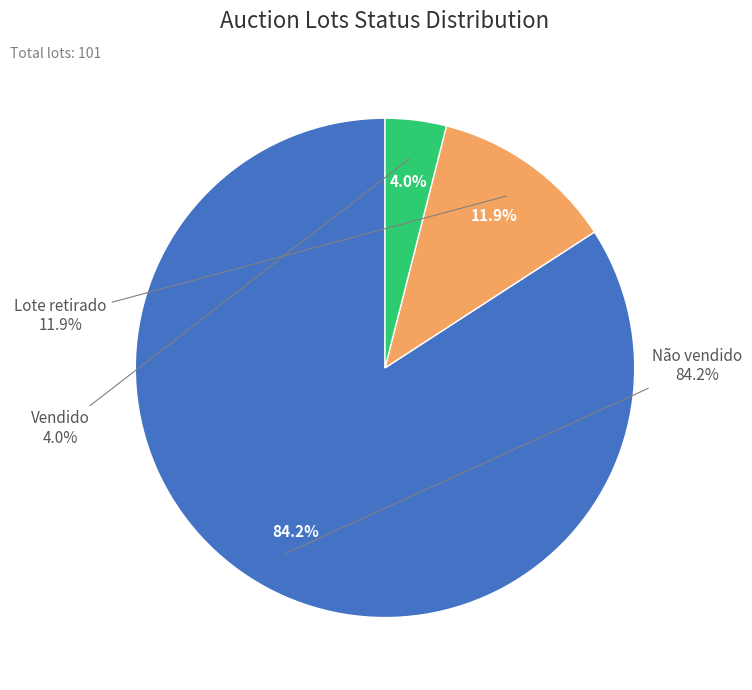

Which slice represents more than half of the pie?

Não vendido